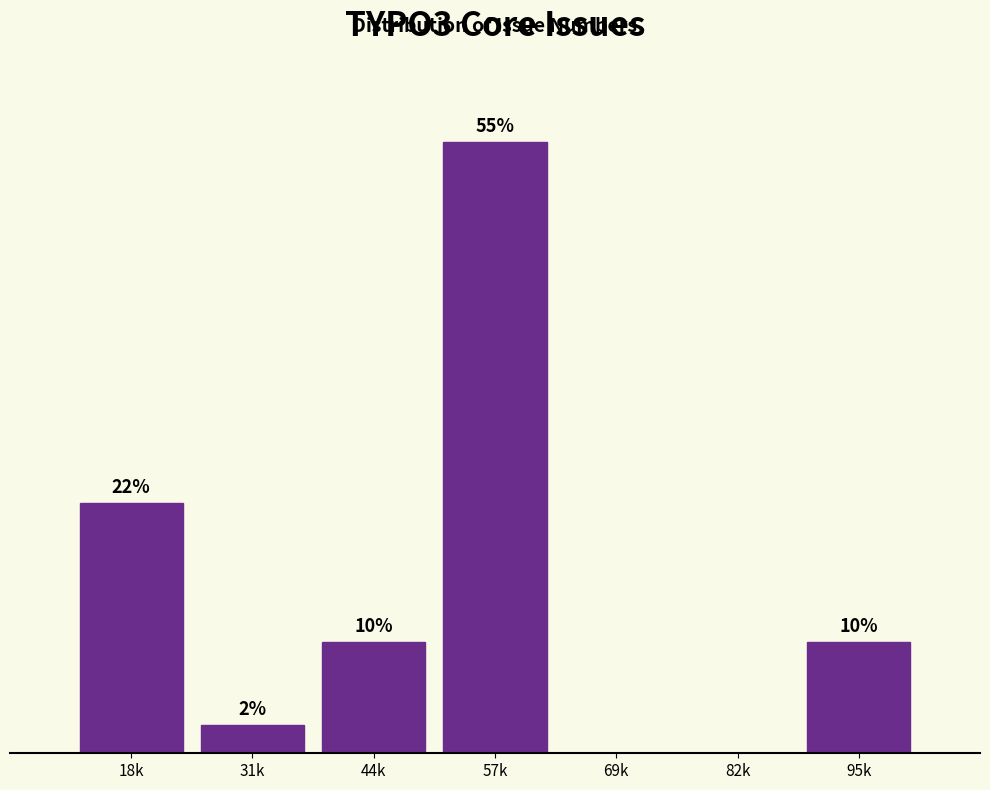

Between 82k and 57k, which is larger?

57k